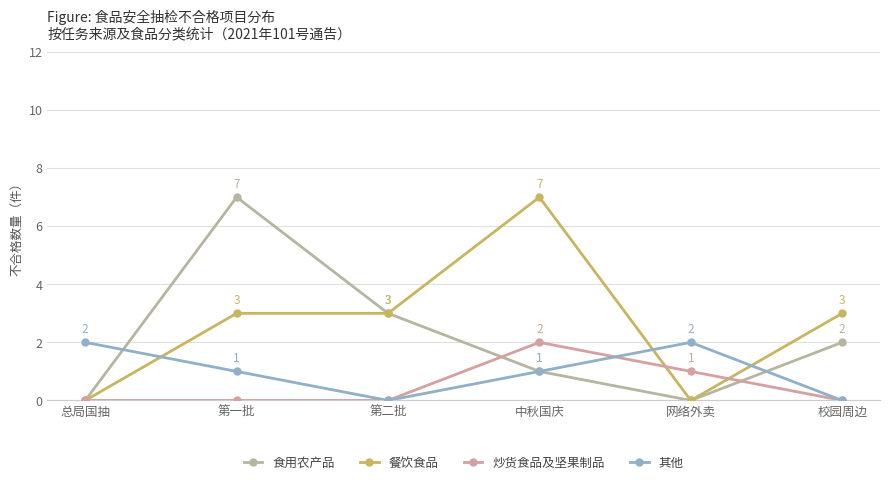

Which has a higher value, 校园周边 or 第二批?

第二批